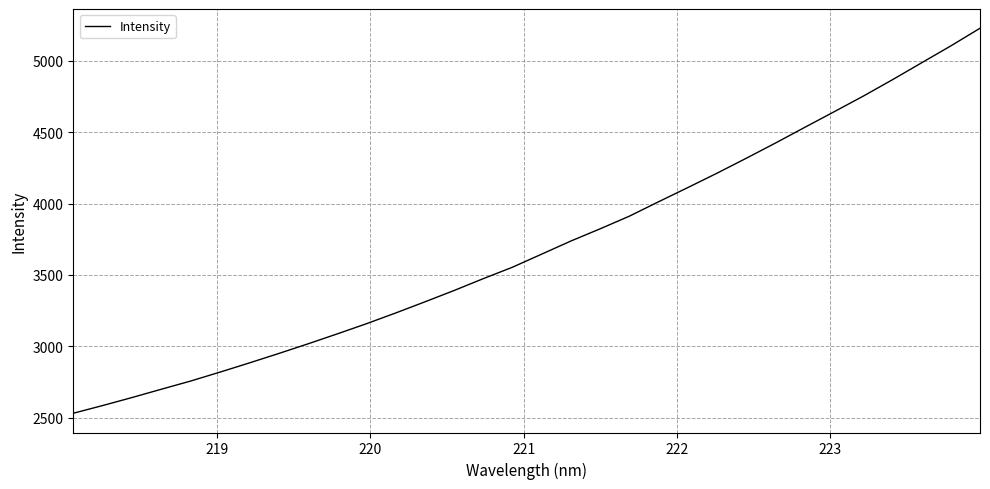

What is the maximum value shown in the chart?

5229.4